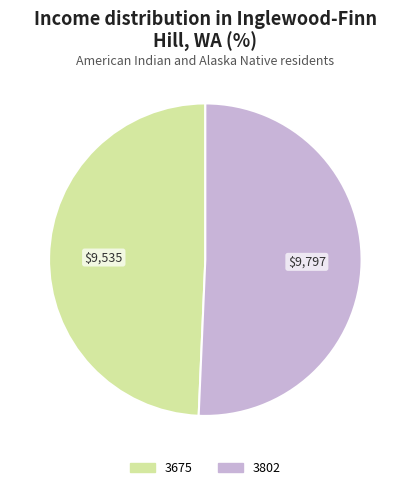

Rank the categories by value from lowest to highest.

3675, 3802